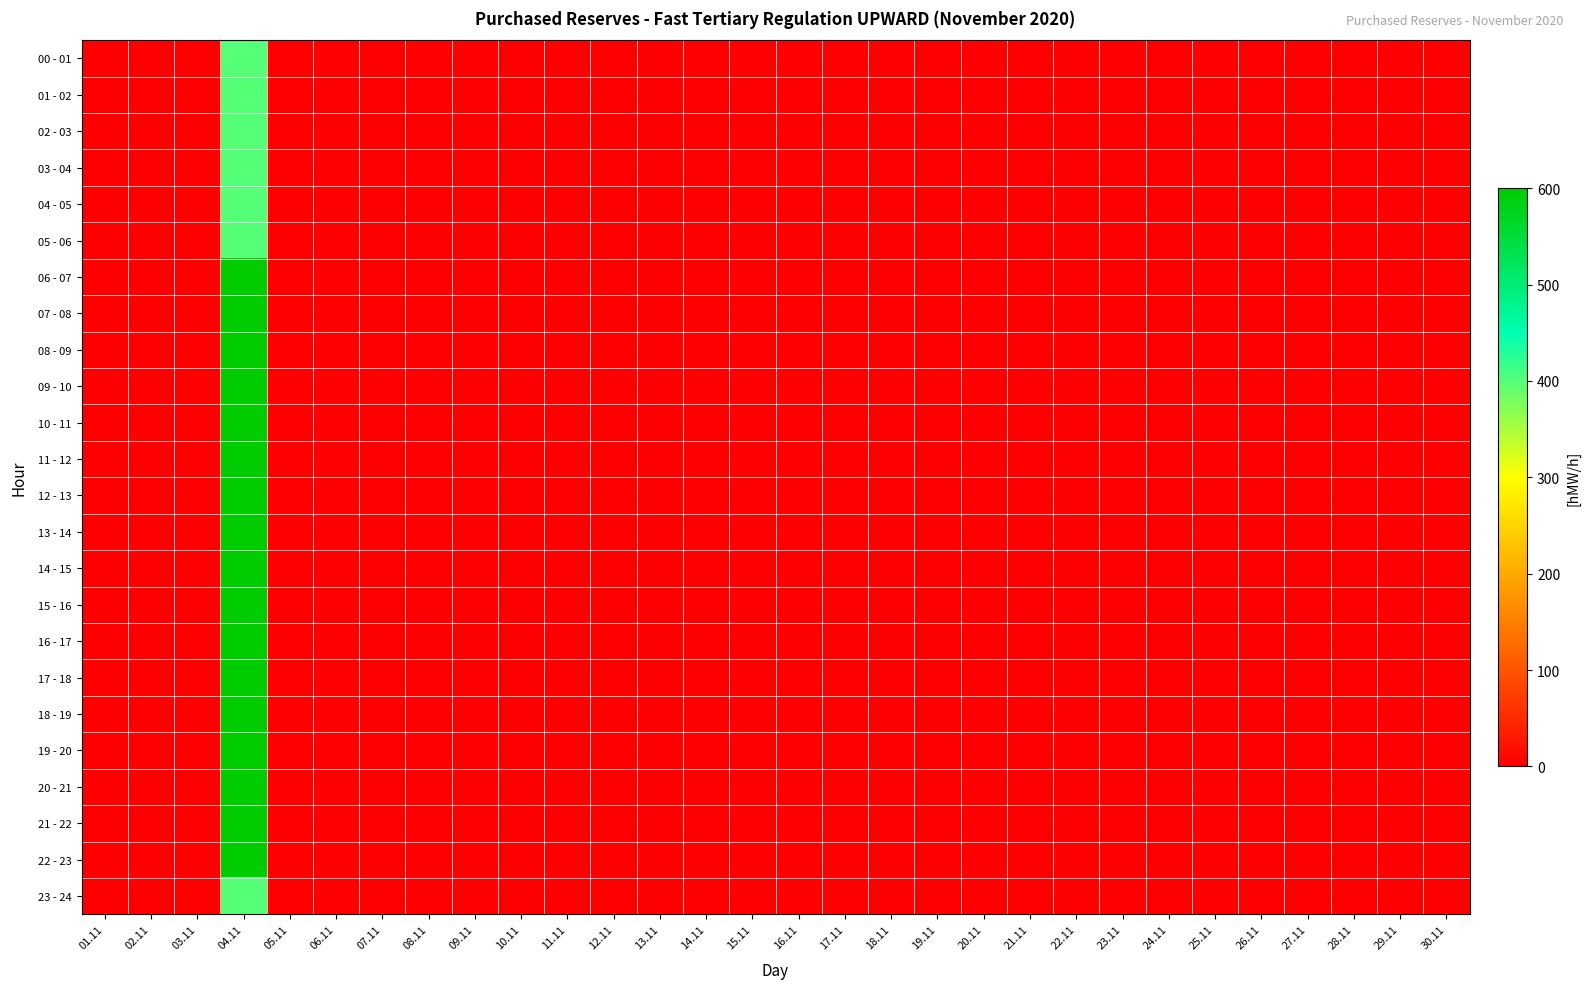

At which category is the sum across all series the highest?

04.11